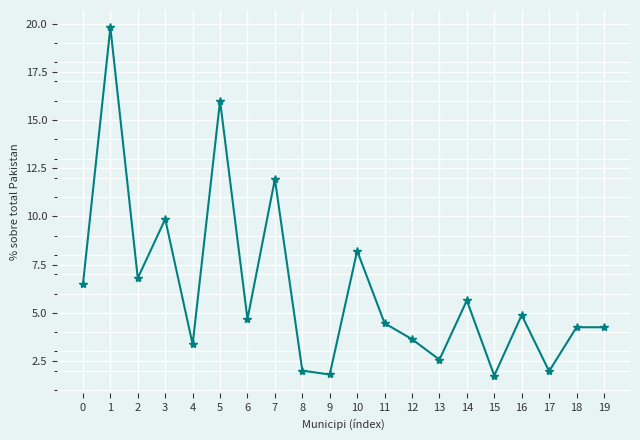

What is the value of the 13th point from the left?

3.6